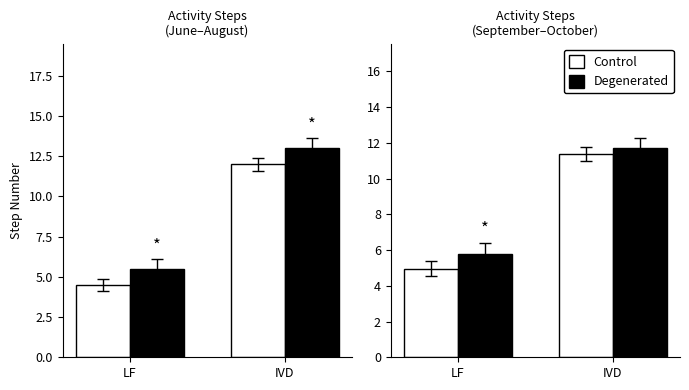

What is the label of the 1st bar from the right?

IVD